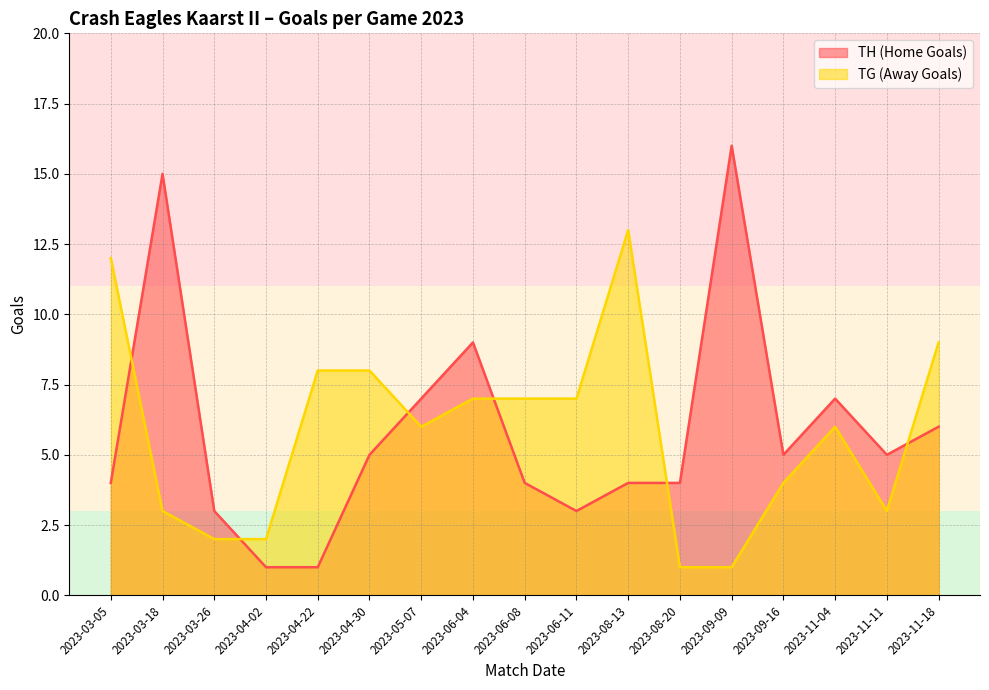

Is it true that TG (Away Goals) equals 3 at 2023-04-30?

False